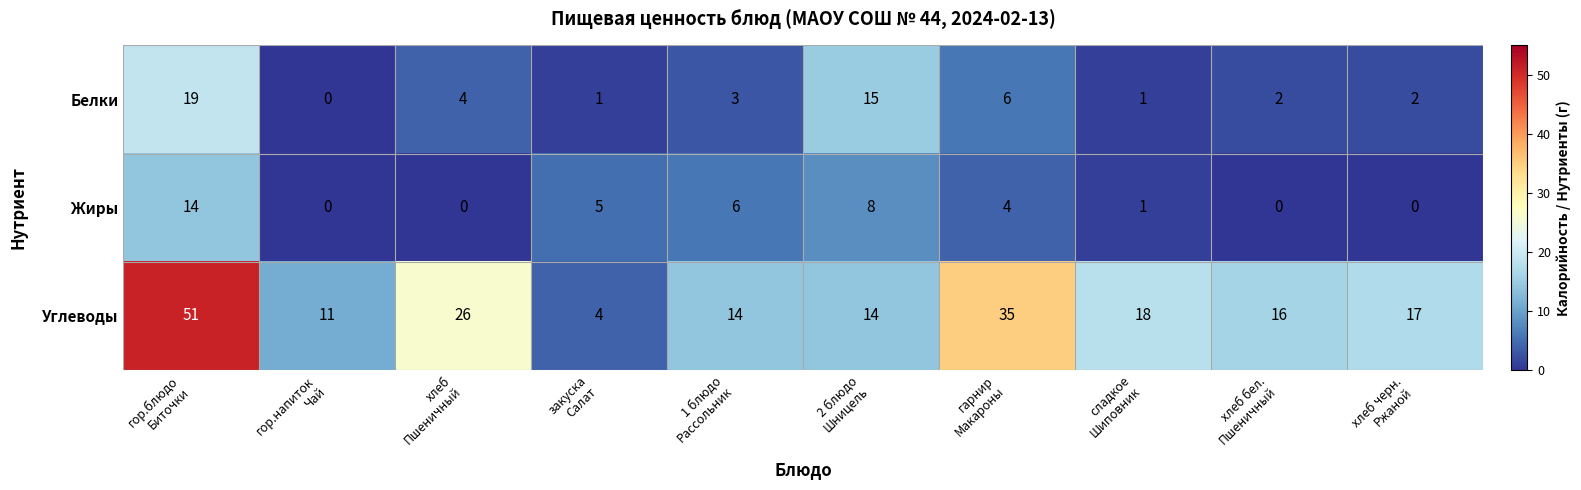

What is the highest value of the Белки series?

19